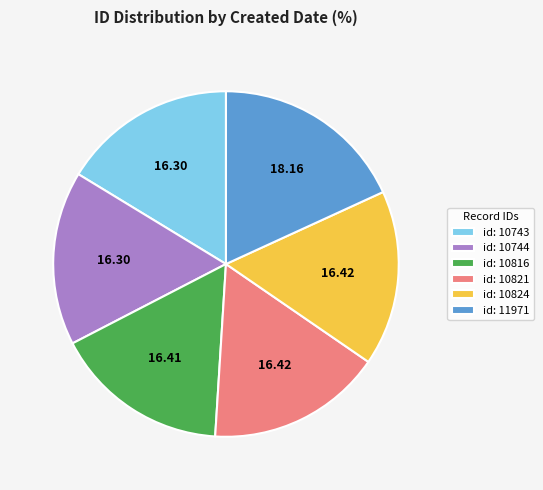

How many segments does this pie chart have?

6